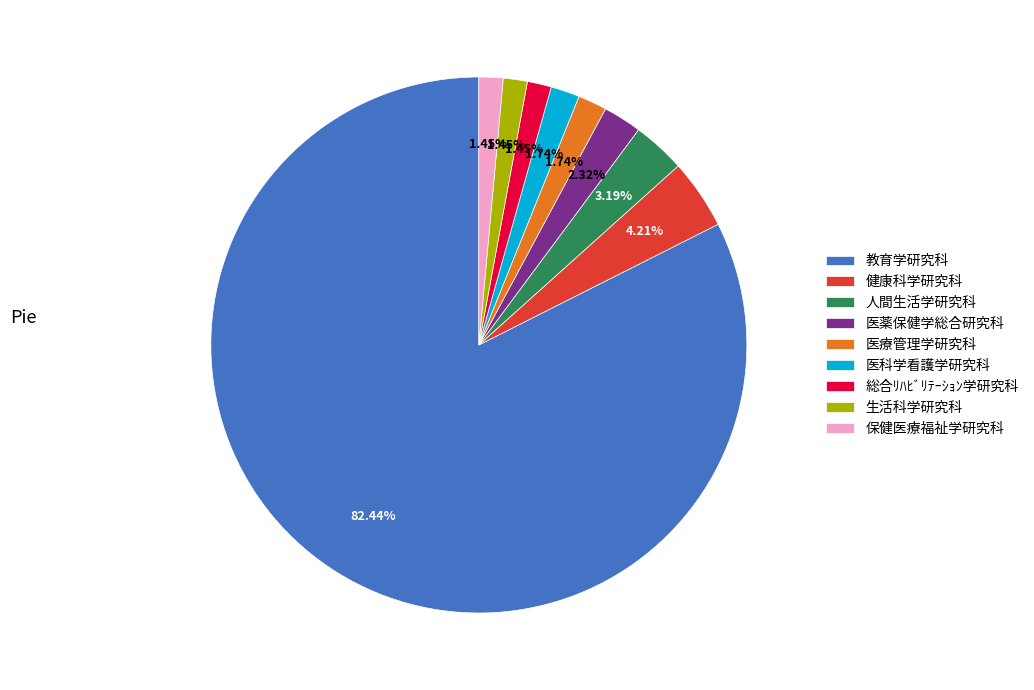

What is the ratio of the value at 生活科学研究科 to the value at 医薬保健学総合研究科?

0.6